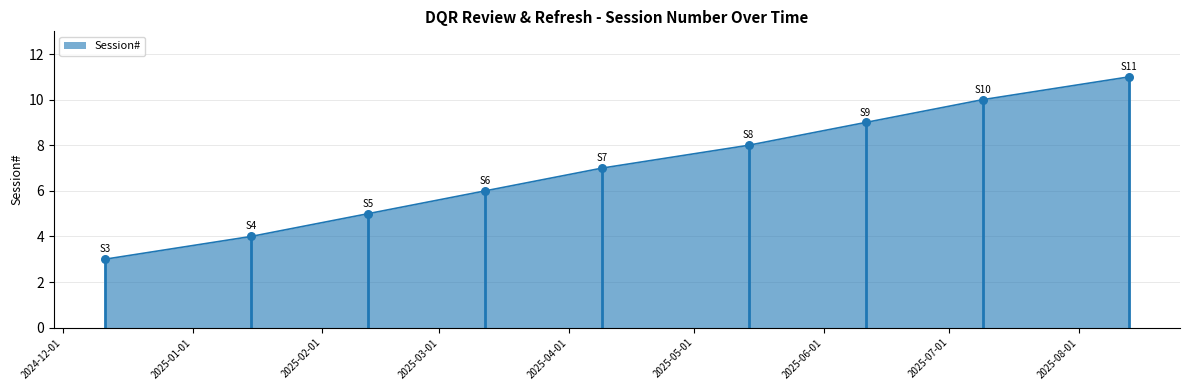

What is the change in value from 2025-02-12 to 2025-08-13?

+6